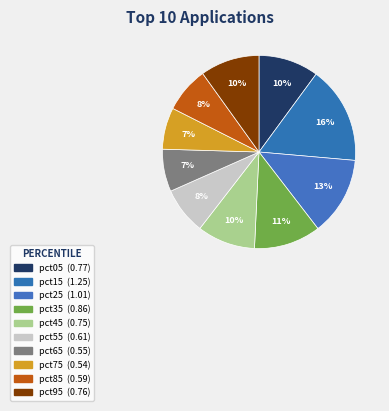

Is there any slice that represents more than half of the pie?

No